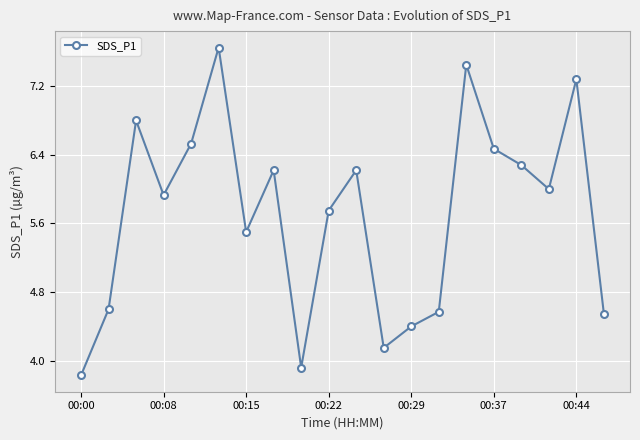

What is the difference between the maximum and minimum values?

3.8